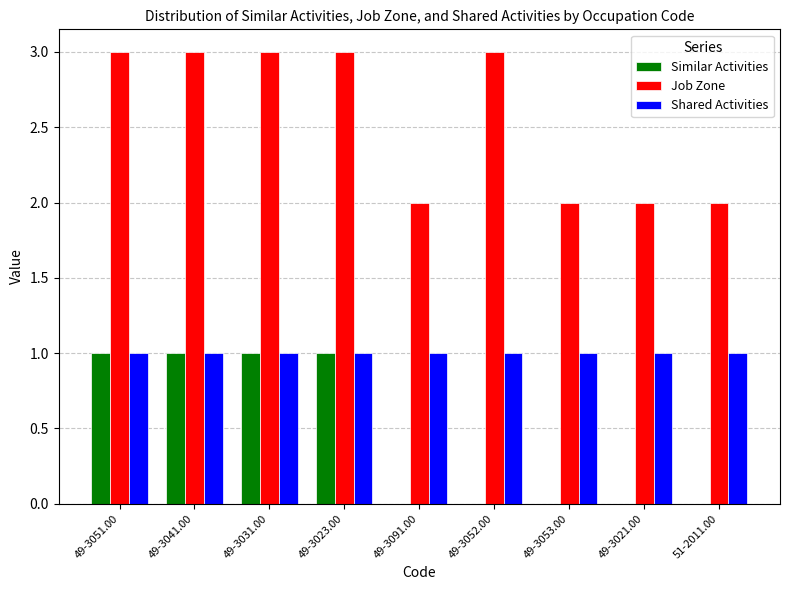

What is the sum of all Similar Activities values?

4